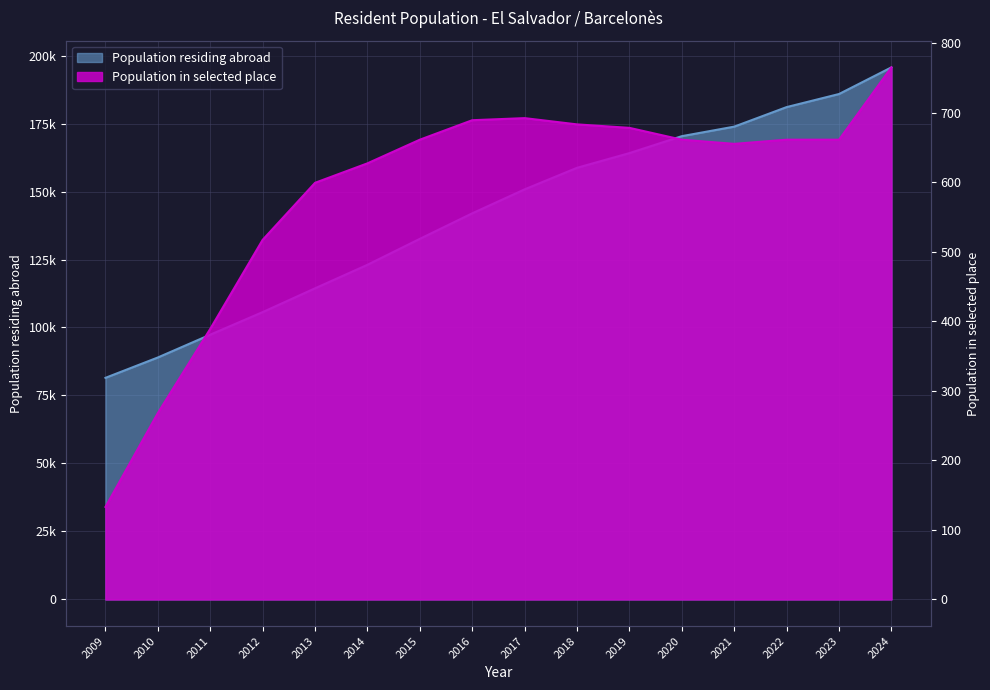

Which has a higher value, 2010 or 2020?

2020